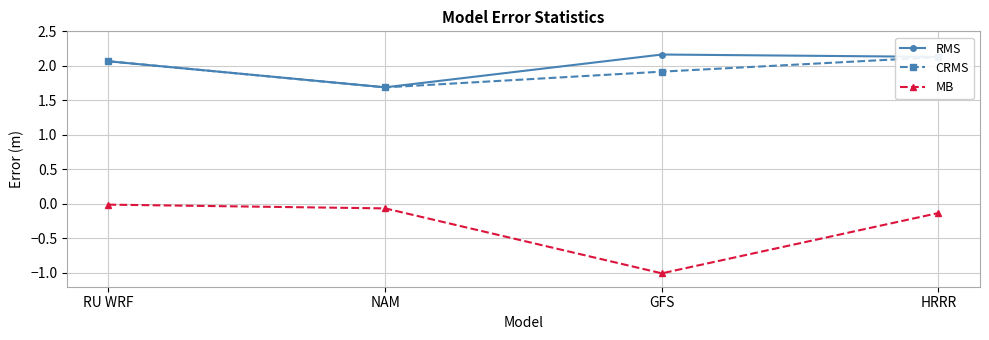

At which category is the sum across all series the highest?

HRRR